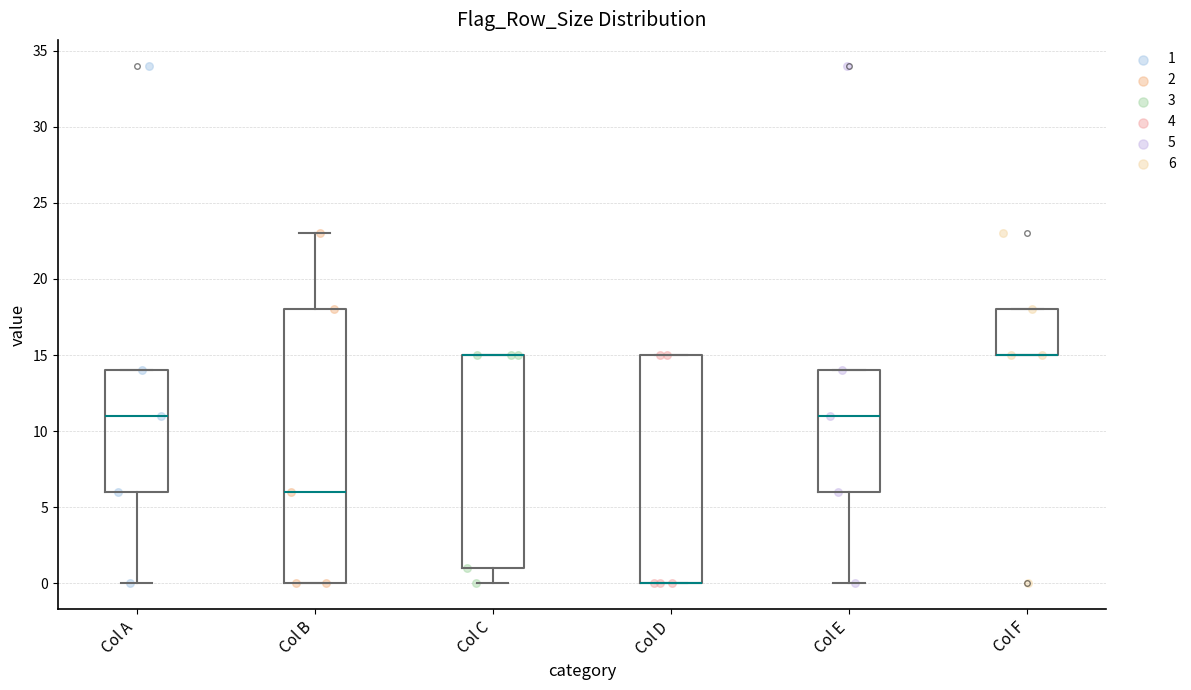

Where is the lower edge of the box for Col C on the y-axis? The values are not printed on the chart, so give them approximately, as read against the axis.

1